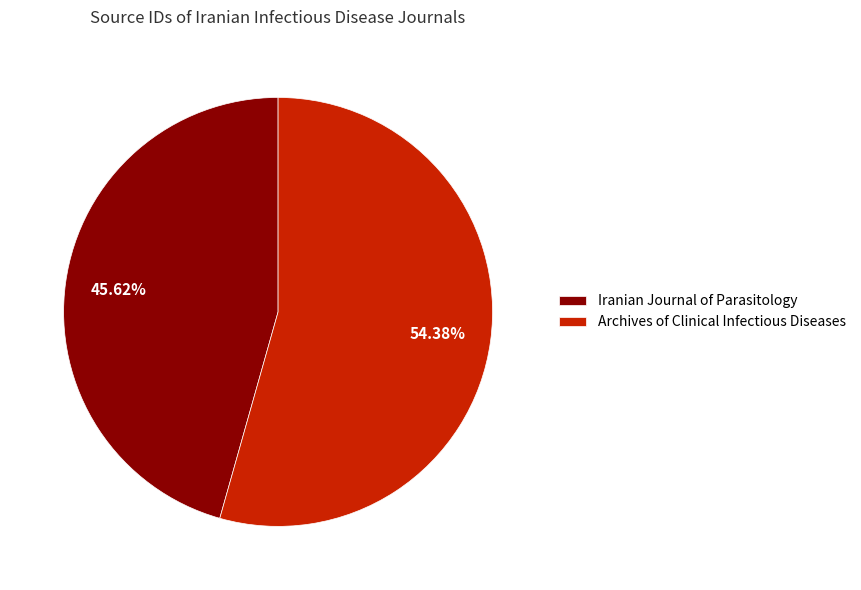

To the nearest percent, what percentage of the pie is Iranian Journal of Parasitology?

46%